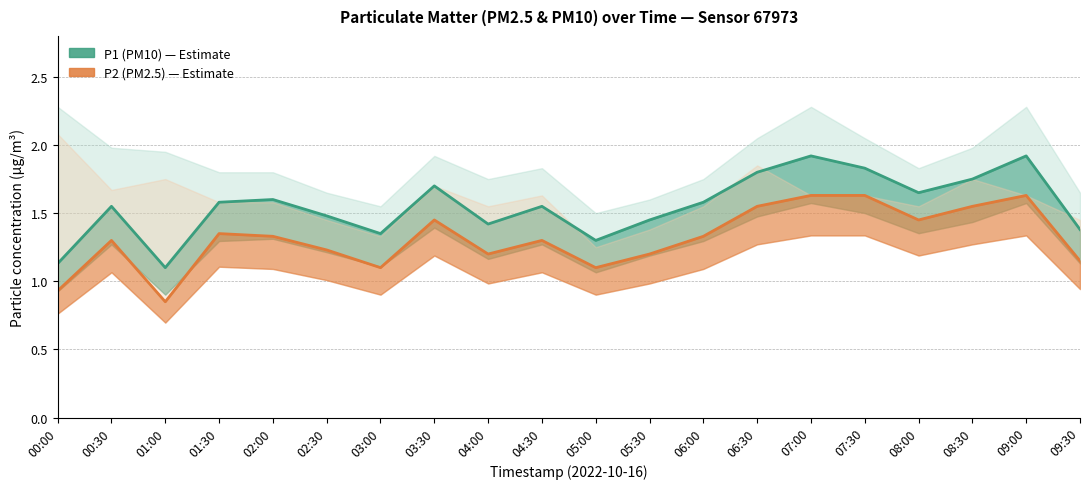

What position from the right is 01:30?

17